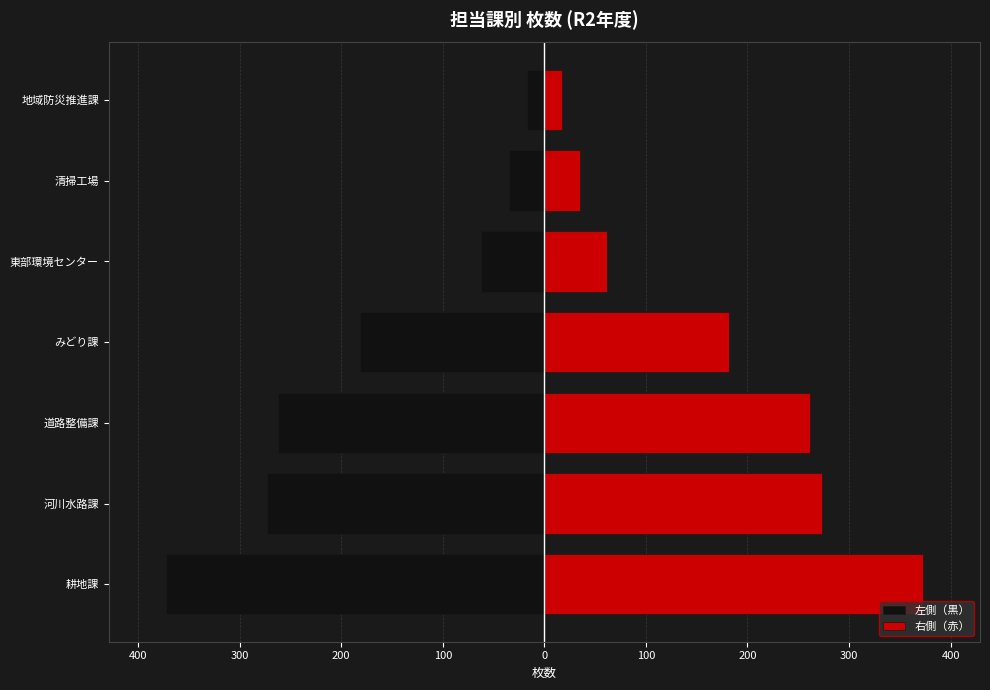

List the series in order of their overall mean, lowest first.

左側（黒）, 右側（赤）